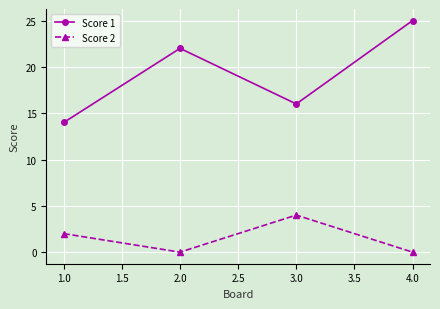

True or false: Score 1 and Score 2 intersect in this chart.

False